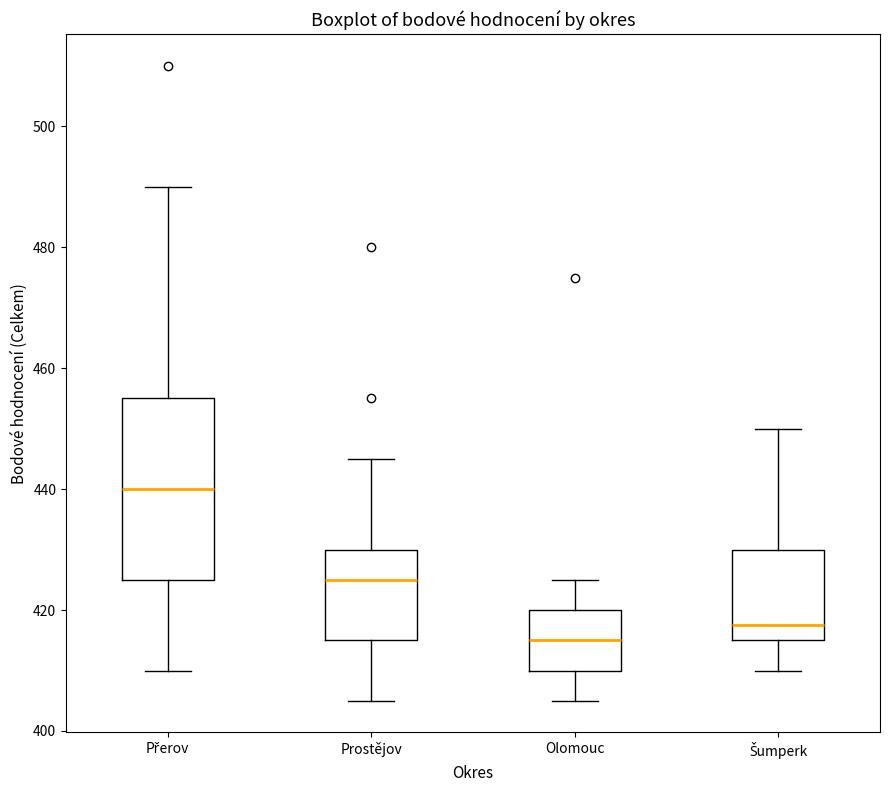

Where does the lower whisker of the box for Olomouc end on the y-axis? The values are not printed on the chart, so give them approximately, as read against the axis.

406